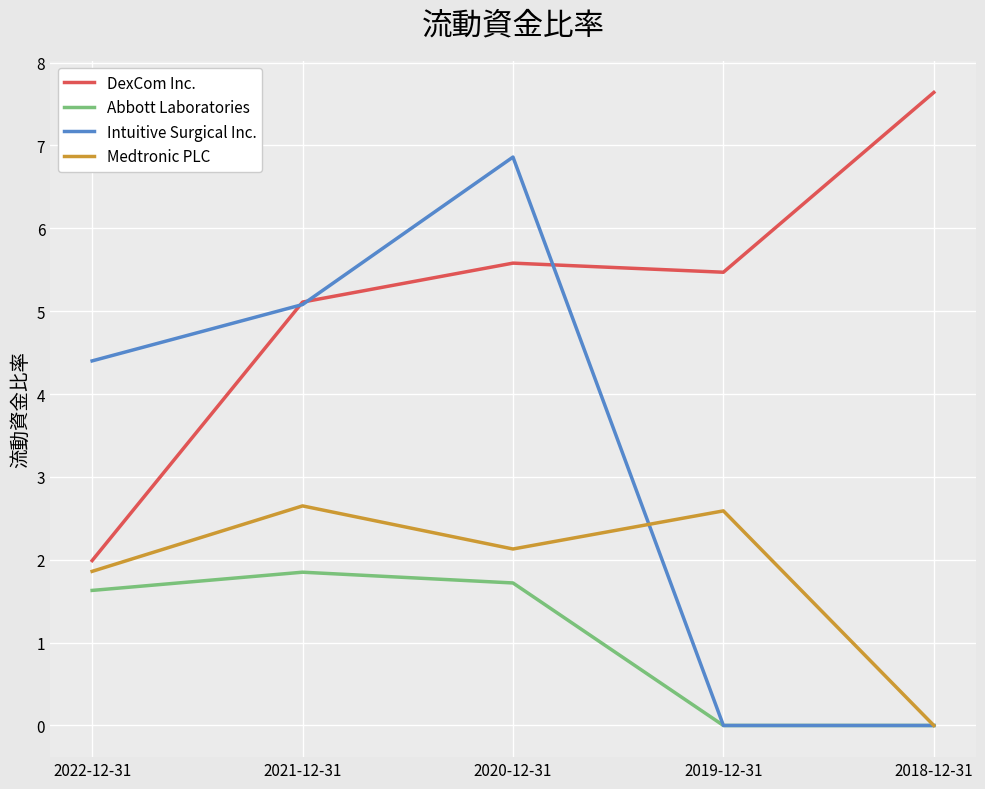

How many series are shown in this chart?

4